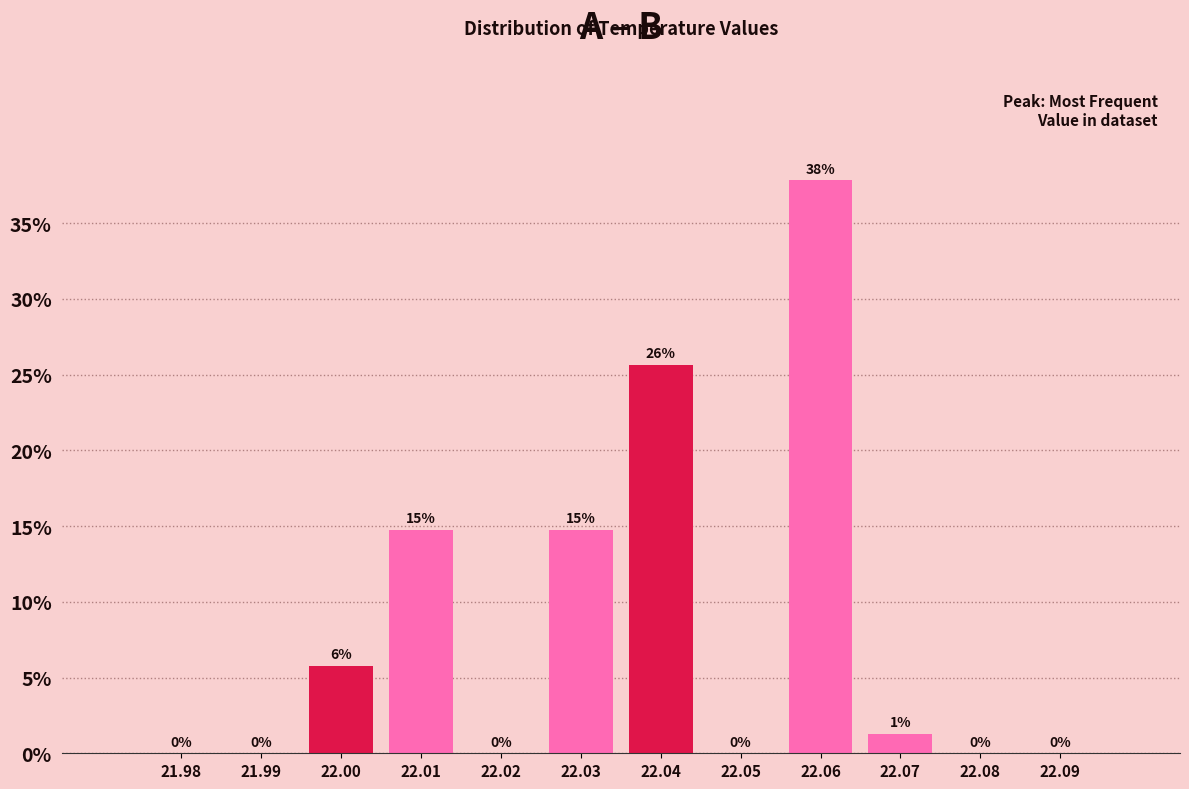

Which range on the x-axis has the tallest bar?

22.055 to 22.065